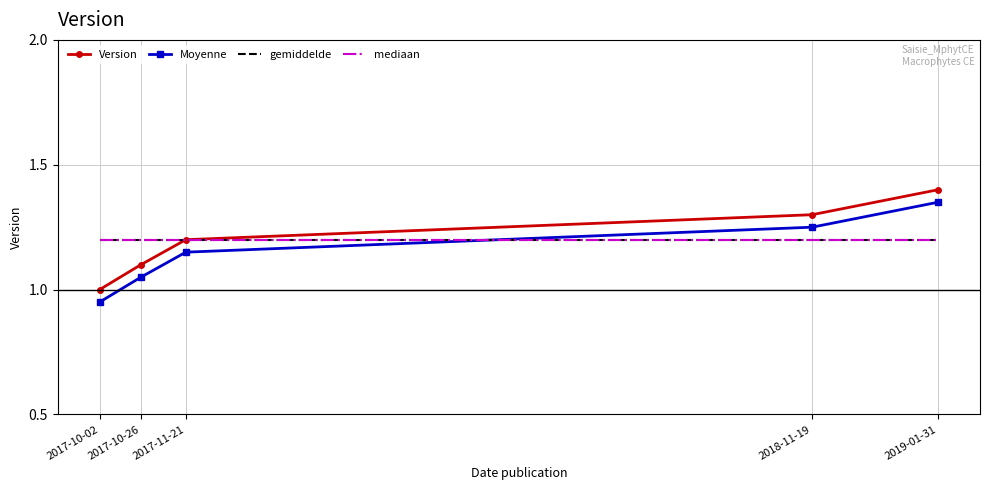

List the labels in order of mediaan value, largest first.

2017-10-02, 2017-10-26, 2017-11-21, 2018-11-19, 2019-01-31